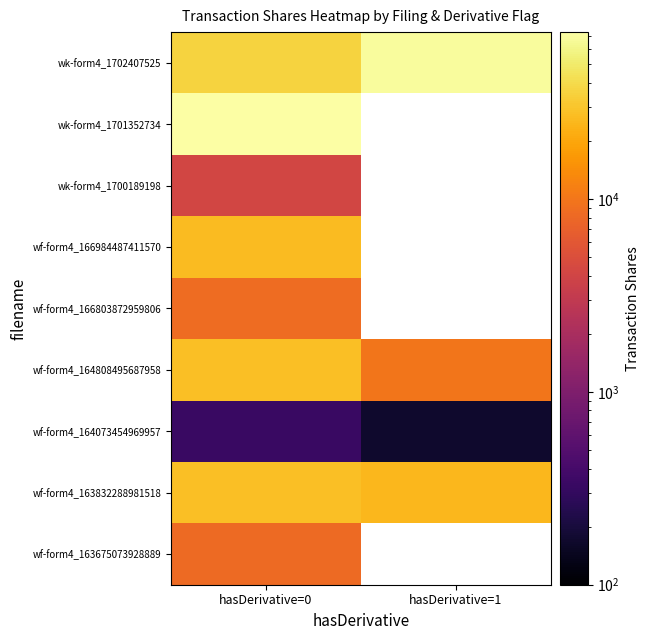

List the series in order of their peak value, highest first.

wk-form4_1701352734, wk-form4_1702407525, wf-form4_163832288981518, wf-form4_164808495687958, wf-form4_166984487411570, wf-form4_166803872959806, wf-form4_163675073928889, wk-form4_1700189198, wf-form4_164073454969957